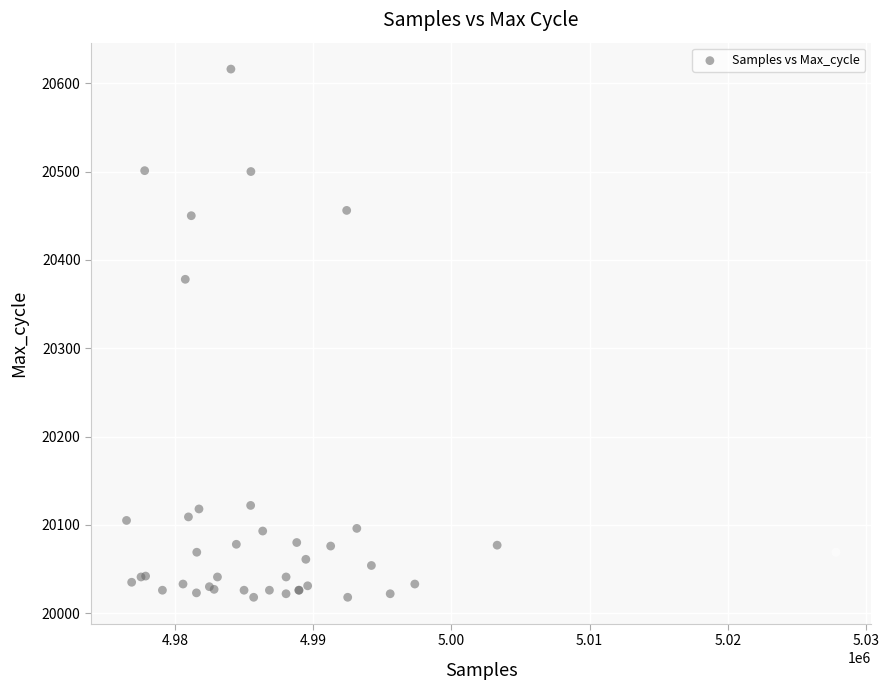

What Y value in the scatter plot is closest to 20317?

20378